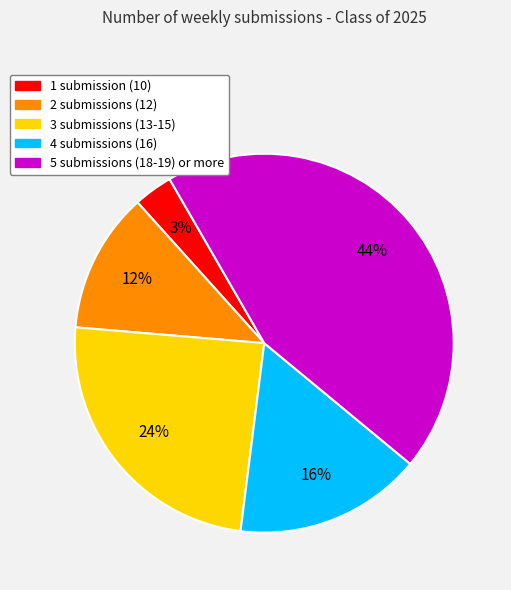

Is there any slice that represents more than half of the pie?

No